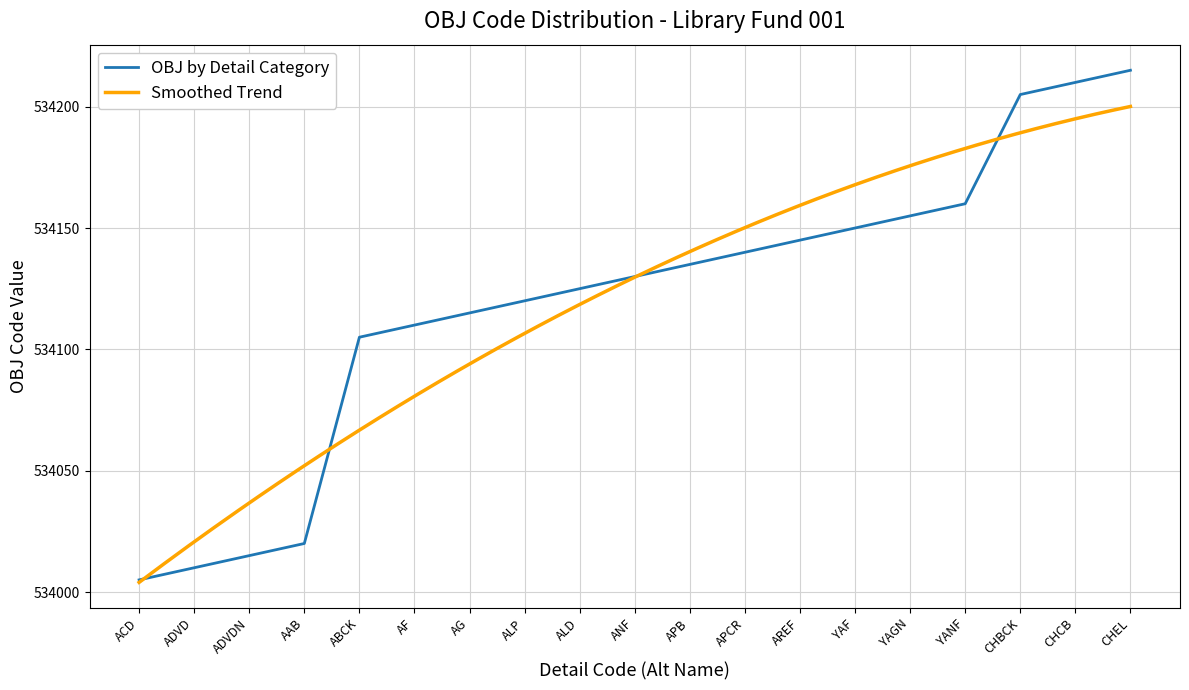

Read the value at CHCB.

534210